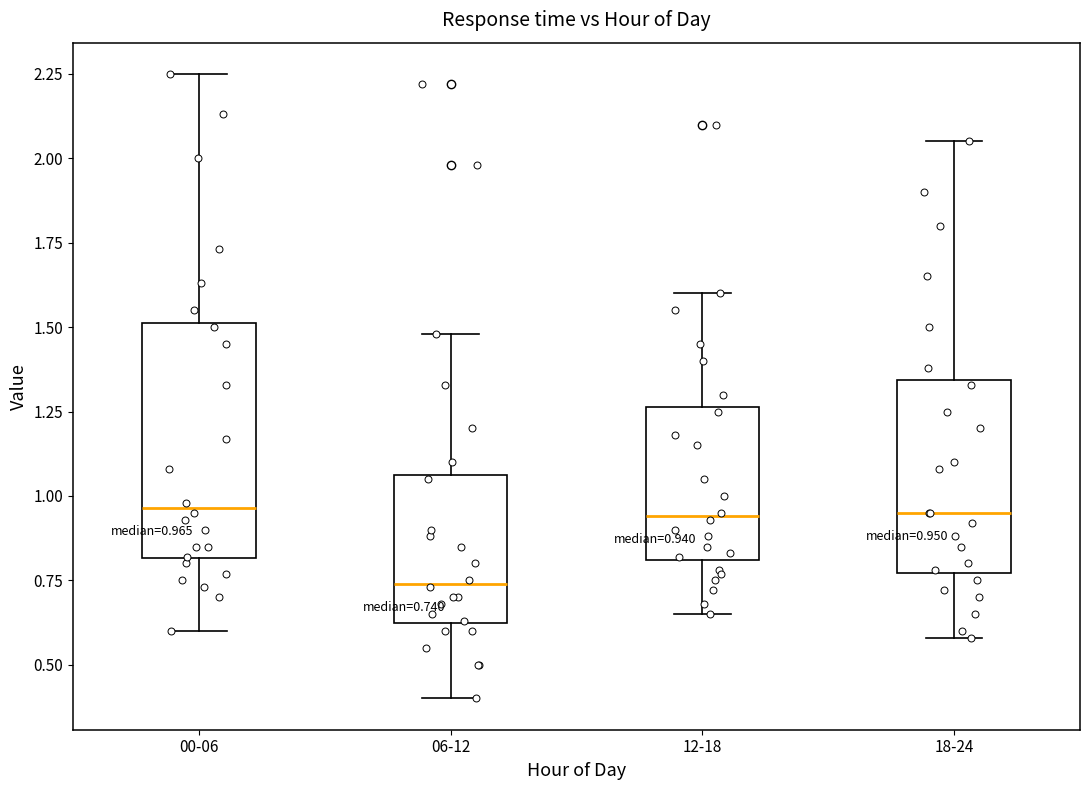

Comparing the boxes themselves (not the whiskers), which one is the tallest?

00-06